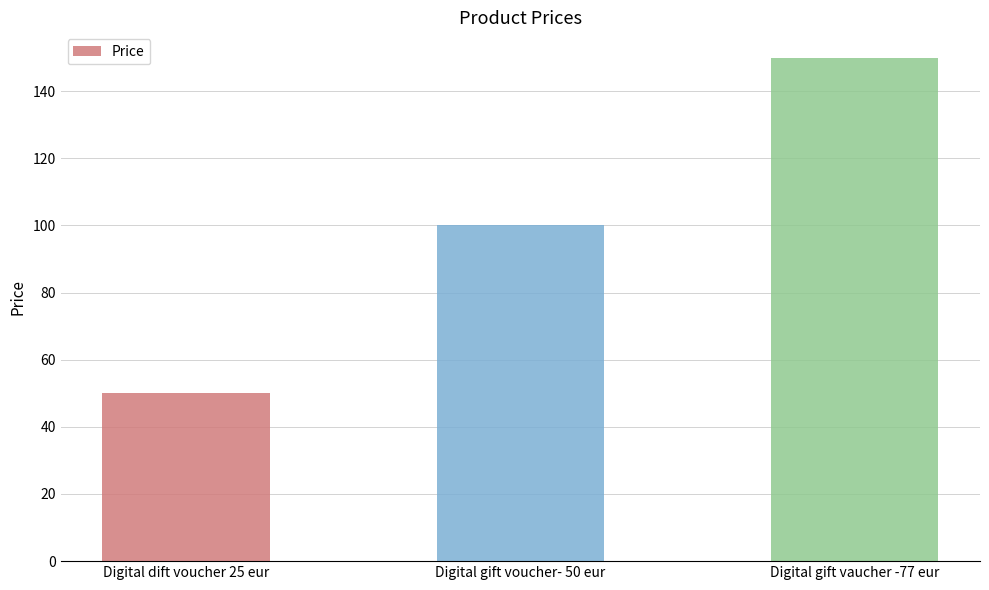

List the labels in order of value, largest first.

Digital gift vaucher -77 eur, Digital gift voucher- 50 eur, Digital dift voucher 25 eur